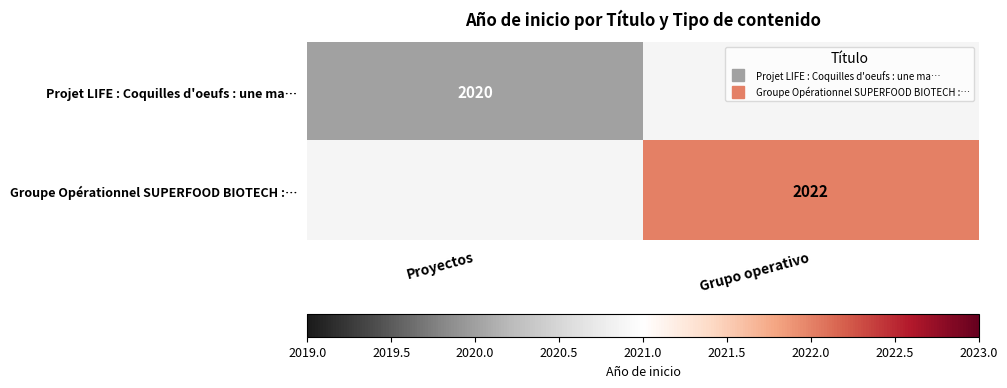

How many values in Projet LIFE : Coquilles d'oeufs : une ma… are above zero?

1